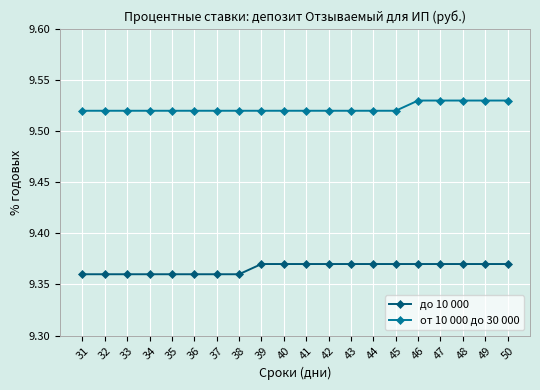

True or false: до 10 000 has a value of 14.7 at 45.

False